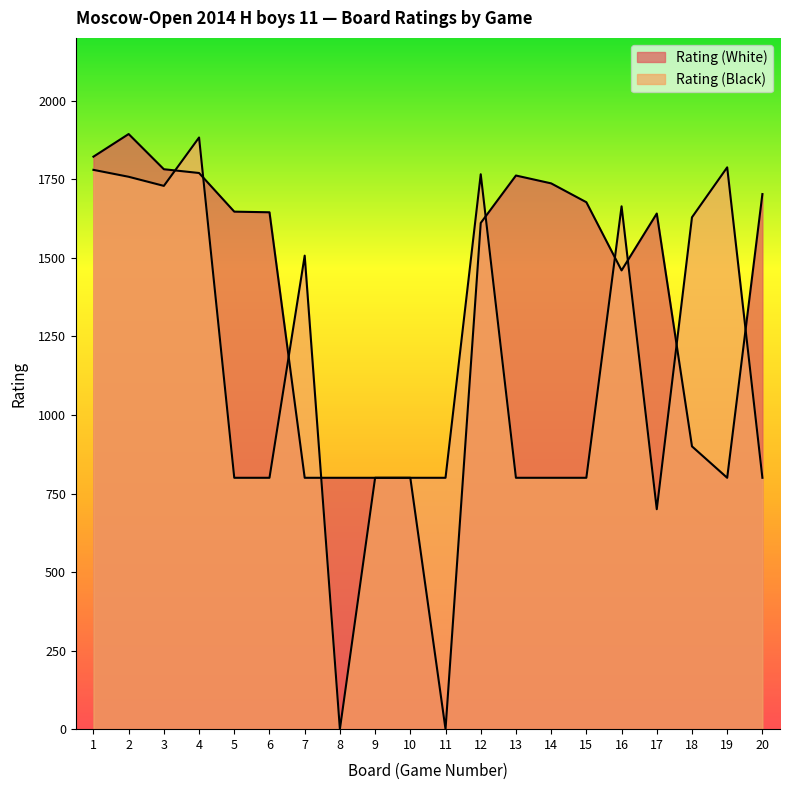

Is it true that Rating (Black) equals 1318 at 8?

False